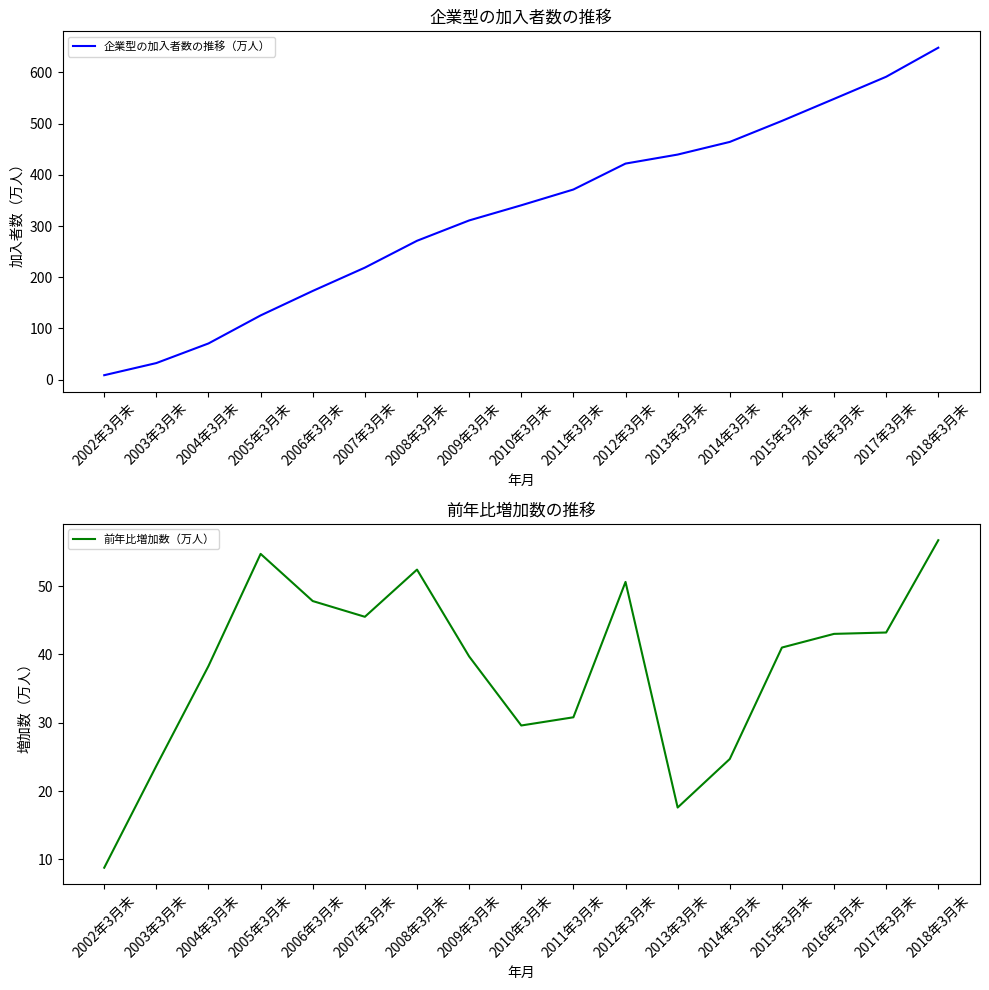

True or false: 前年比増加数（万人） and 企業型の加入者数の推移（万人） cross at least once.

False